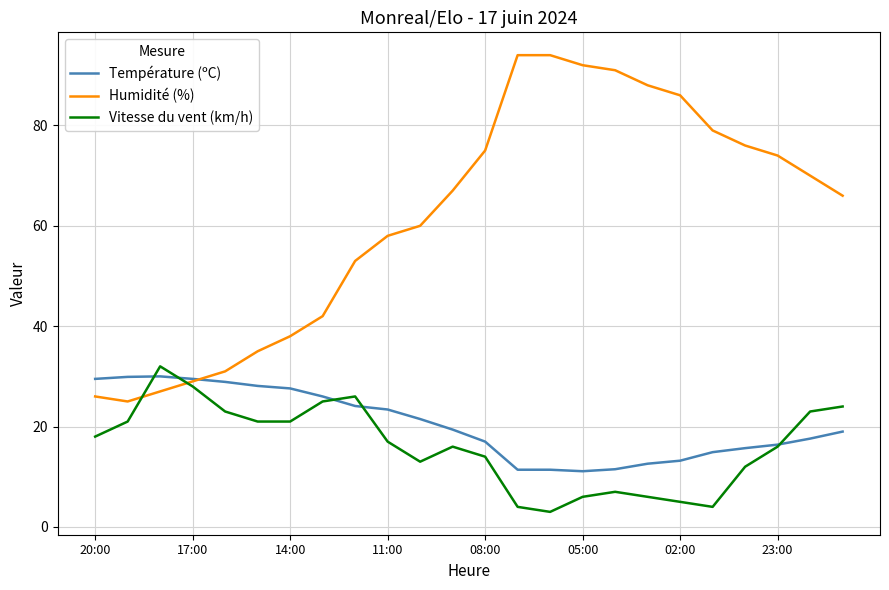

What is the maximum value for Température (ºC)?

30.0